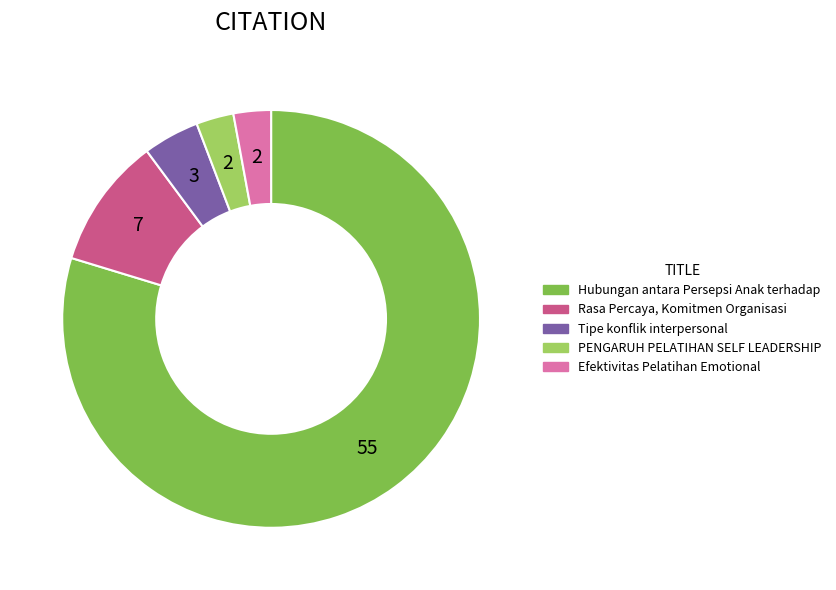

Count the number of slices in the pie.

5